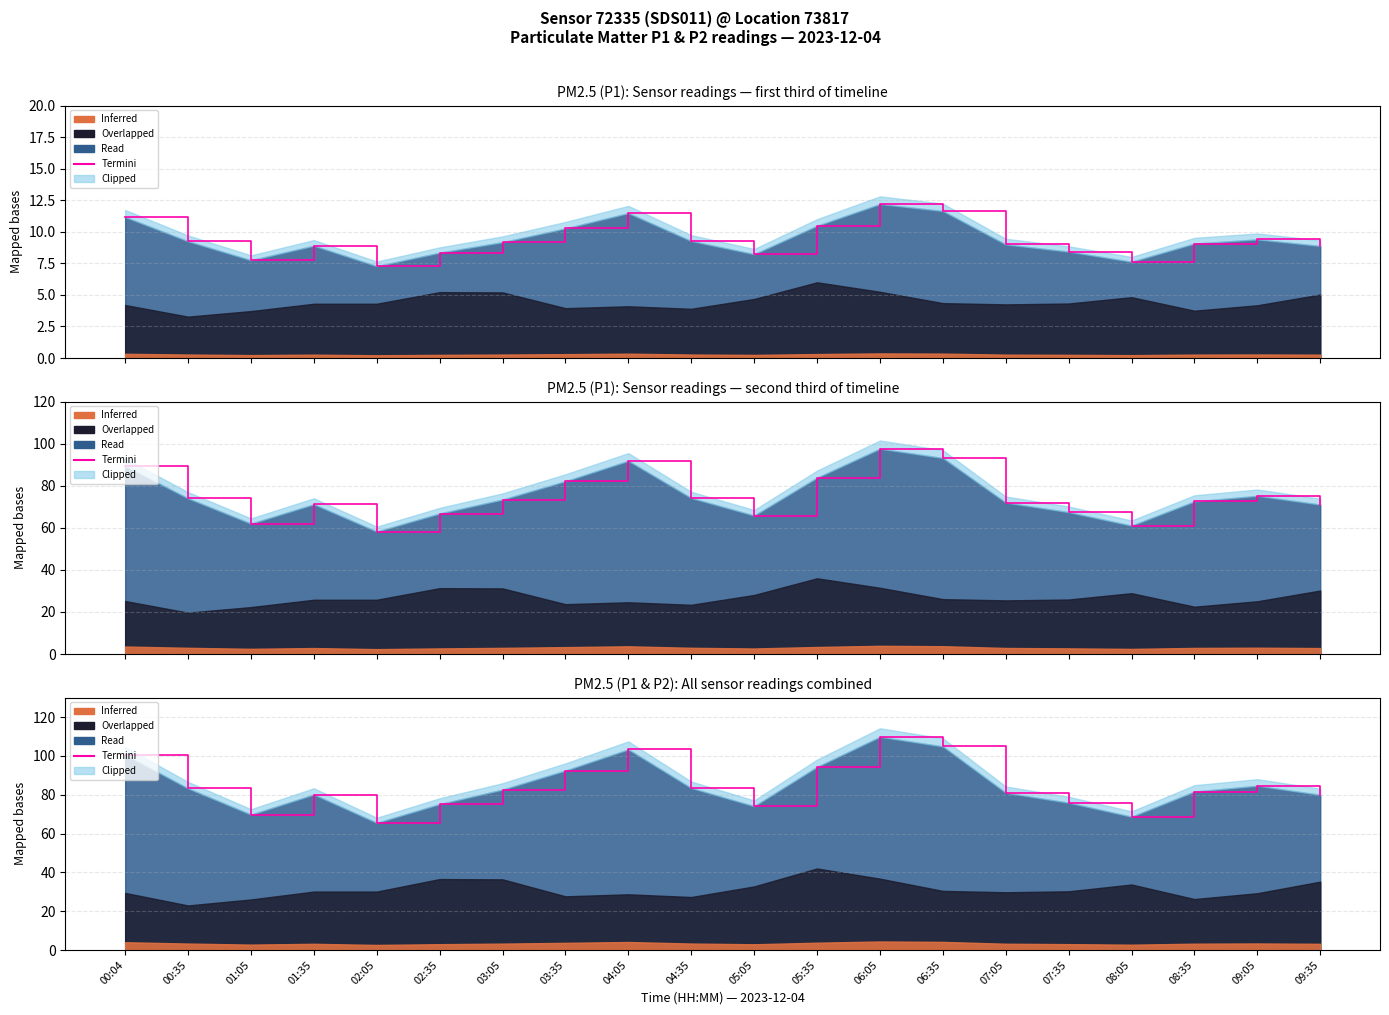

What is the ratio of the value at 09:35 to the value at 00:35?

1.0